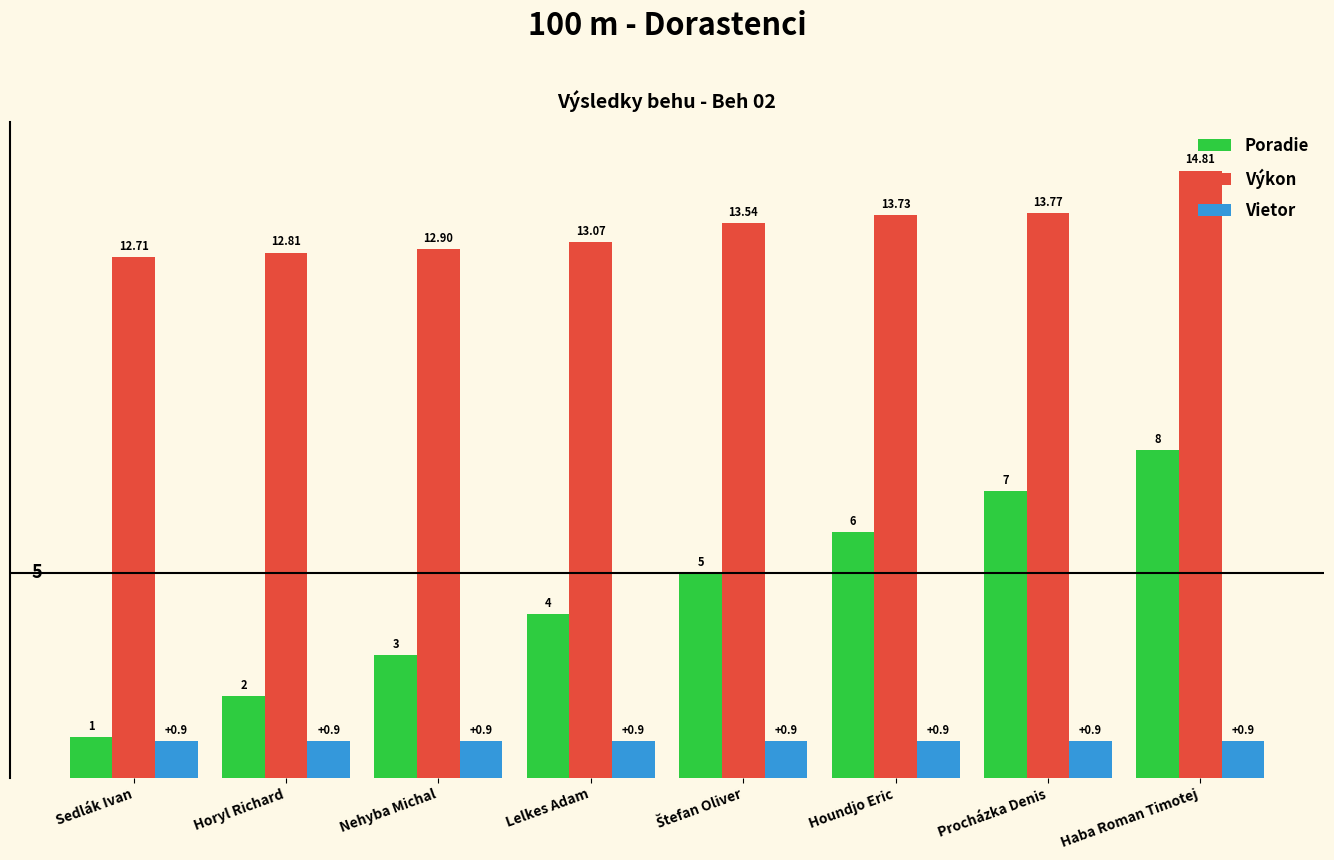

What is the minimum value for Vietor?

0.9